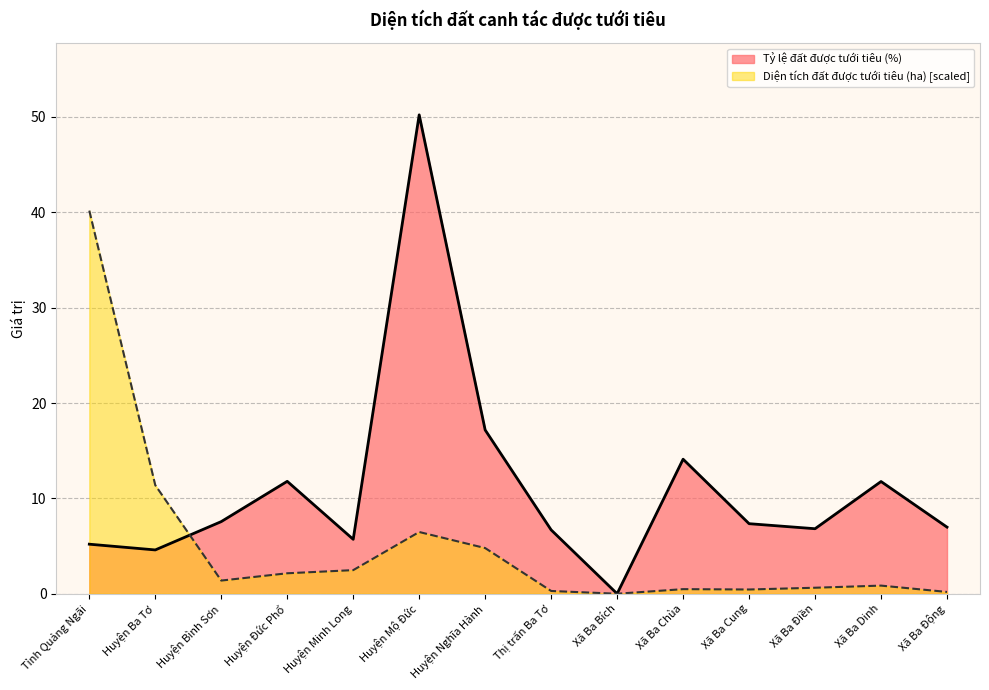

What is the difference between the second highest and minimum values in the Tỷ lệ đất được tưới tiêu (%) series?

17.2